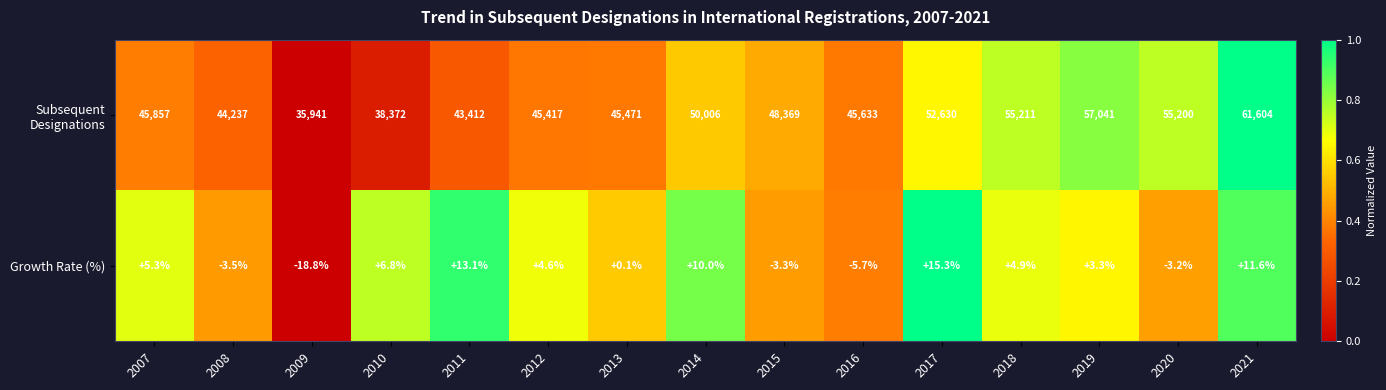

What is the spread (max minus min) of values at 2021?

61592.4